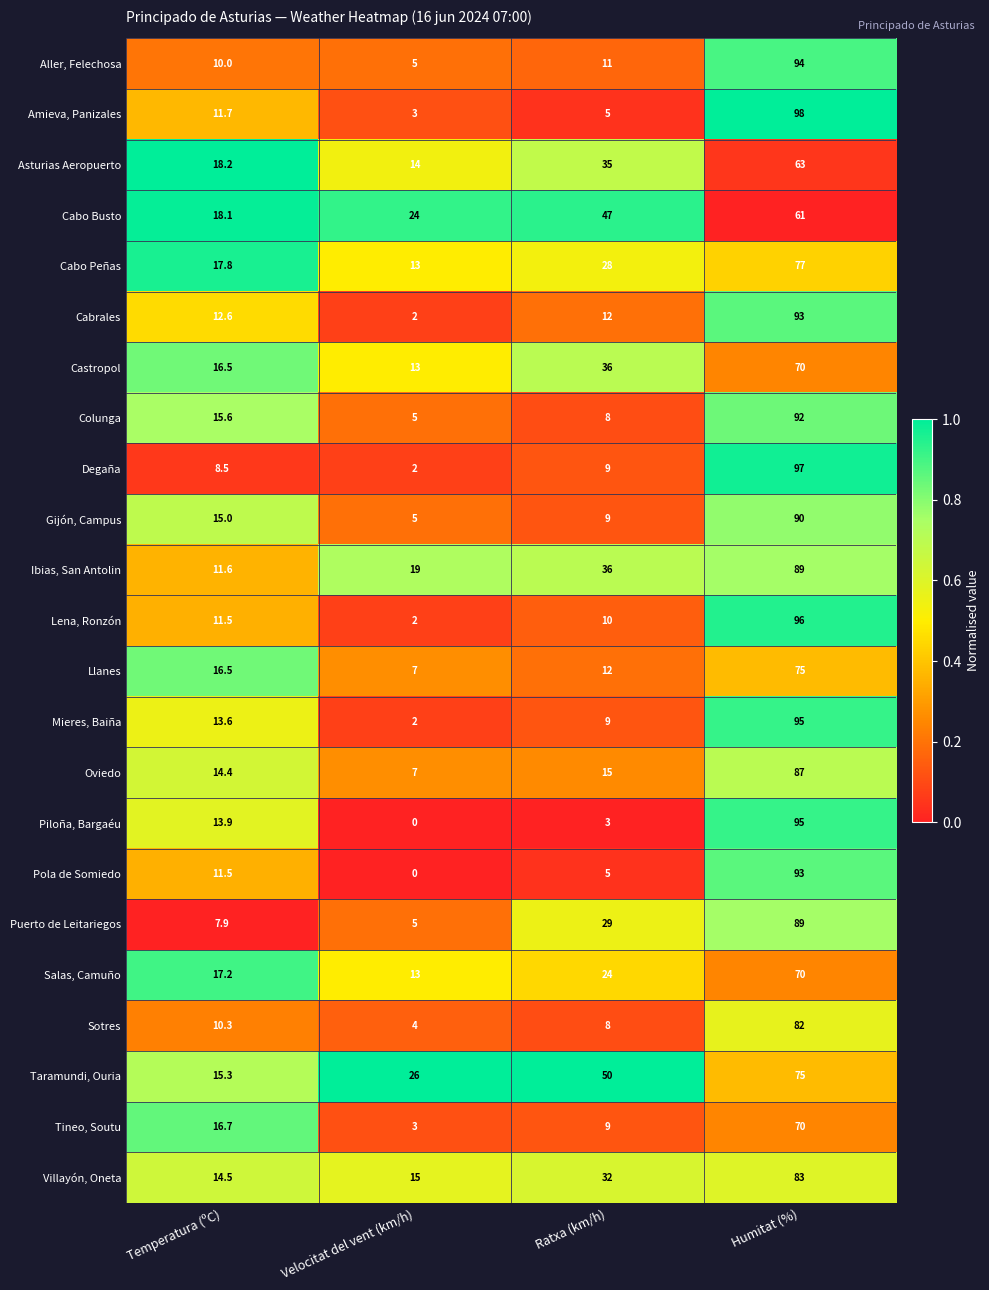

At how many categories does at least one series exceed 0?

4